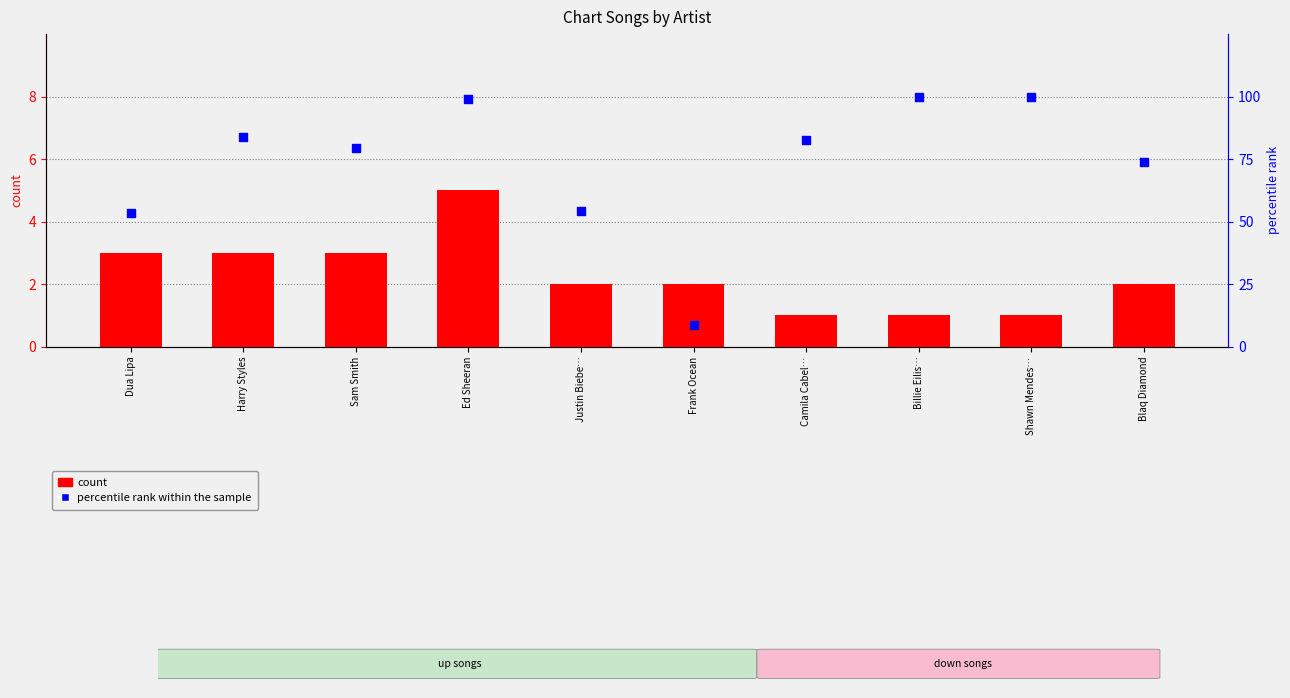

At which category is the sum across all series the highest?

Ed Sheeran